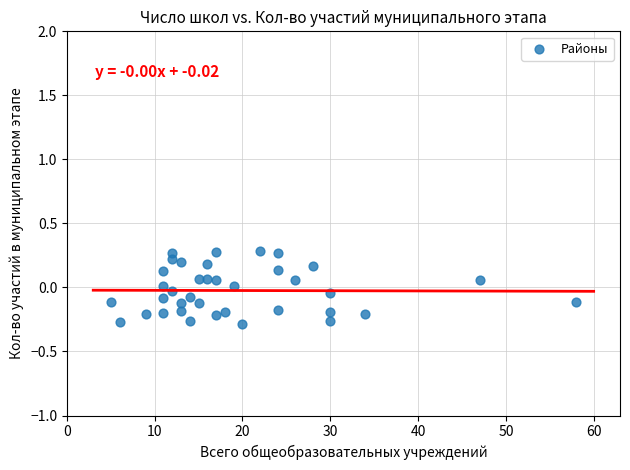

What is the range of Y values (max minus min)?

0.6